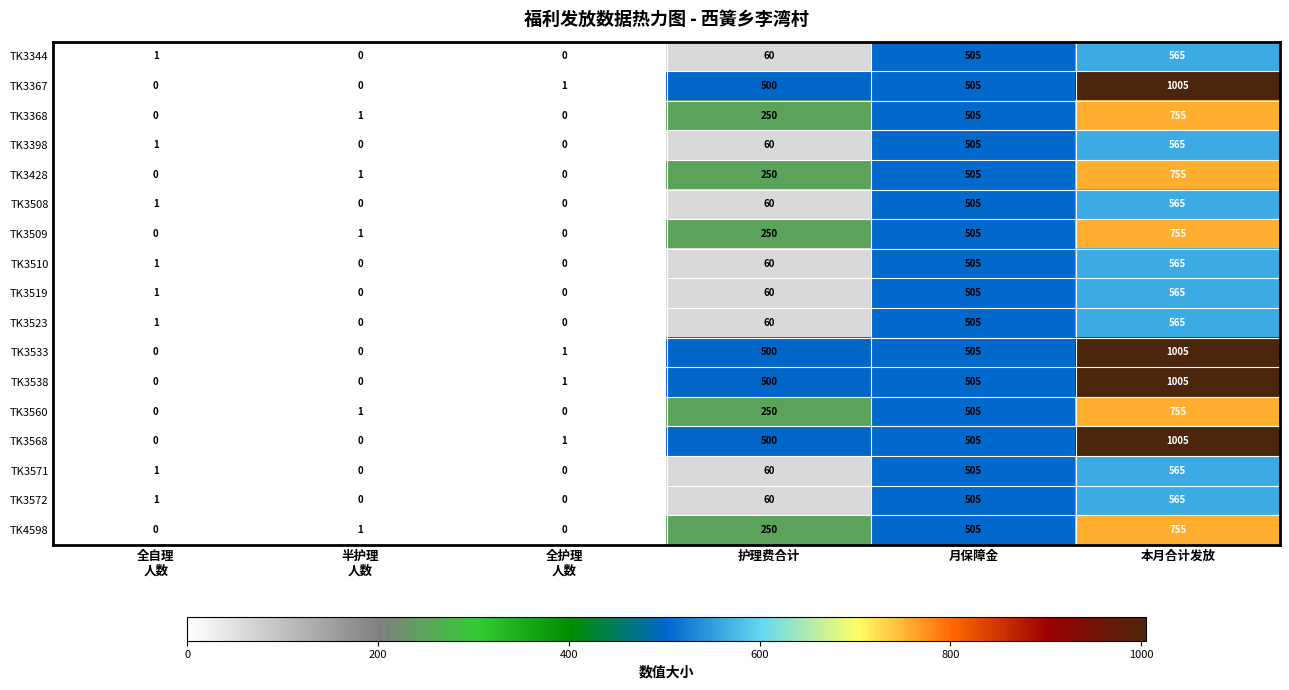

What is the total value across all series at 本月合计发放?

12315